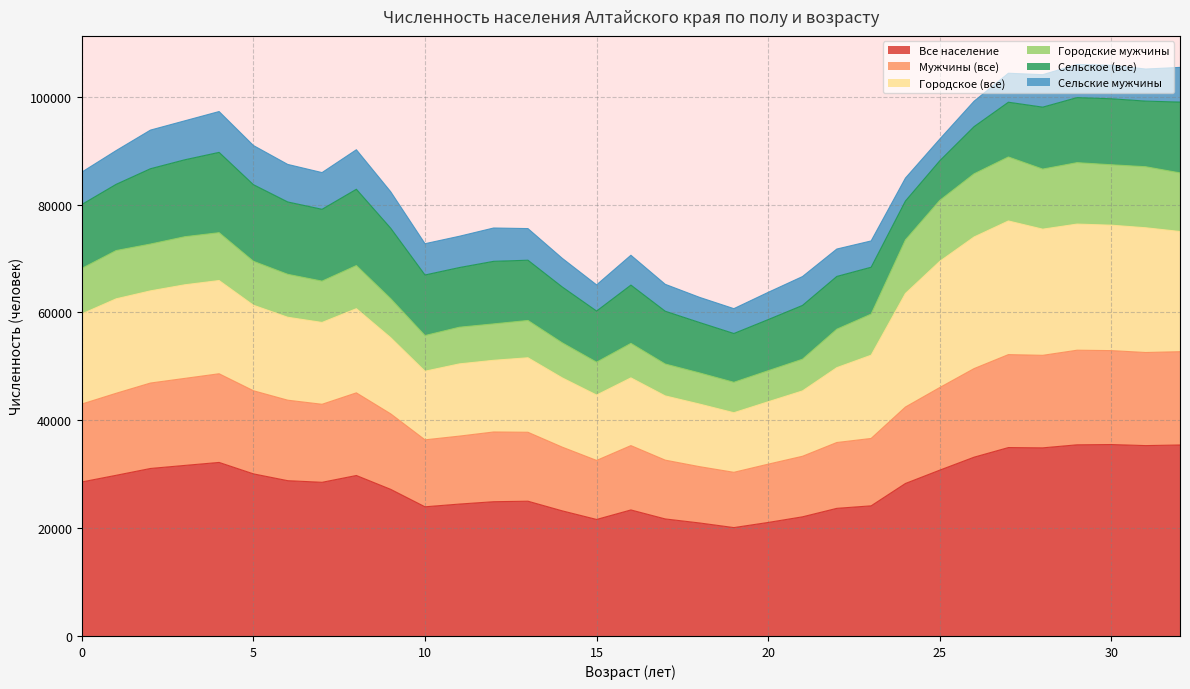

What is the lowest value of the Все население series?

20099